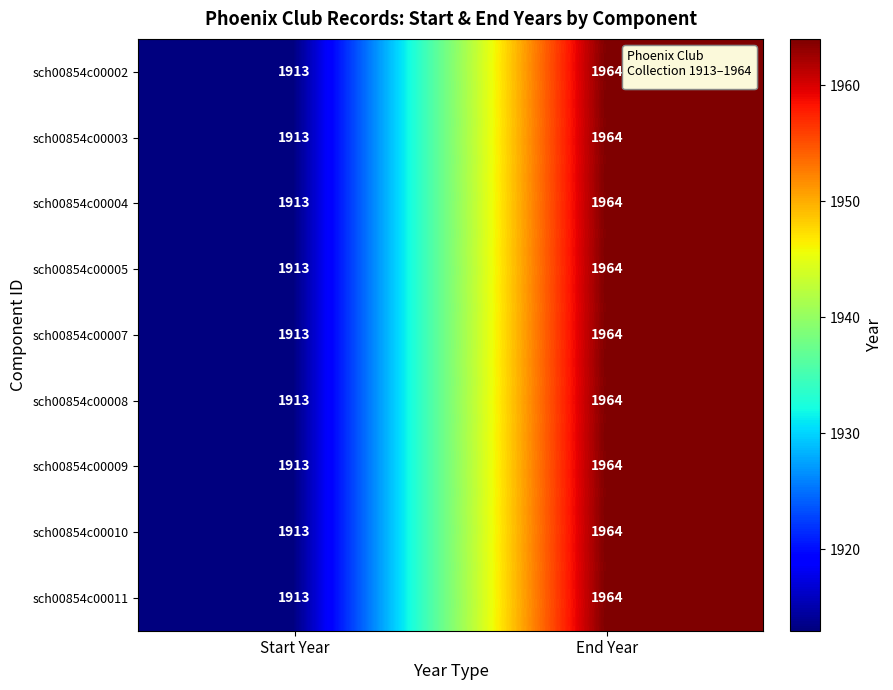

What is the total value across all series at Start Year?

17217